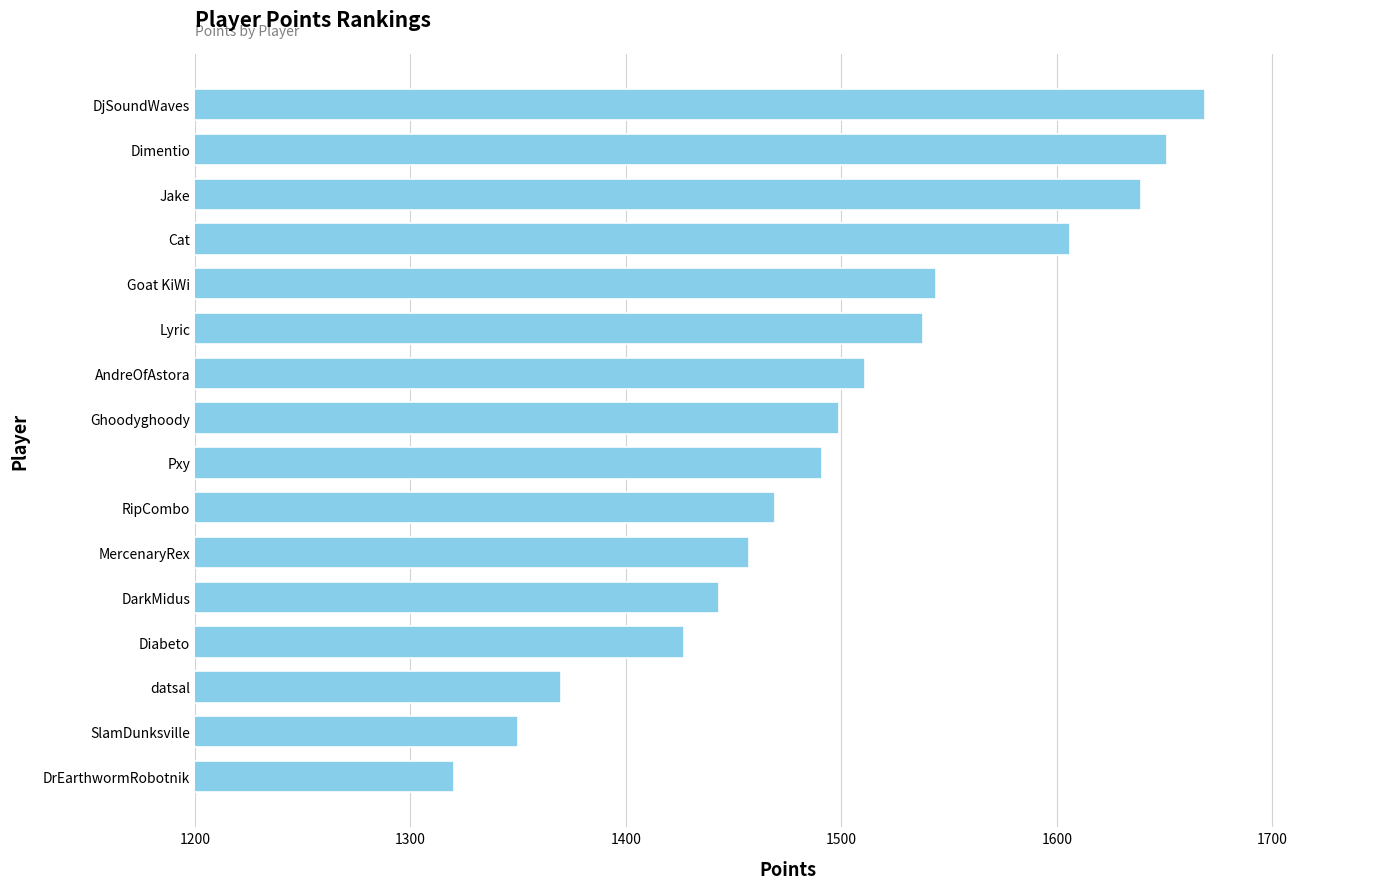

The value at Pxy is 1491. True or false?

True